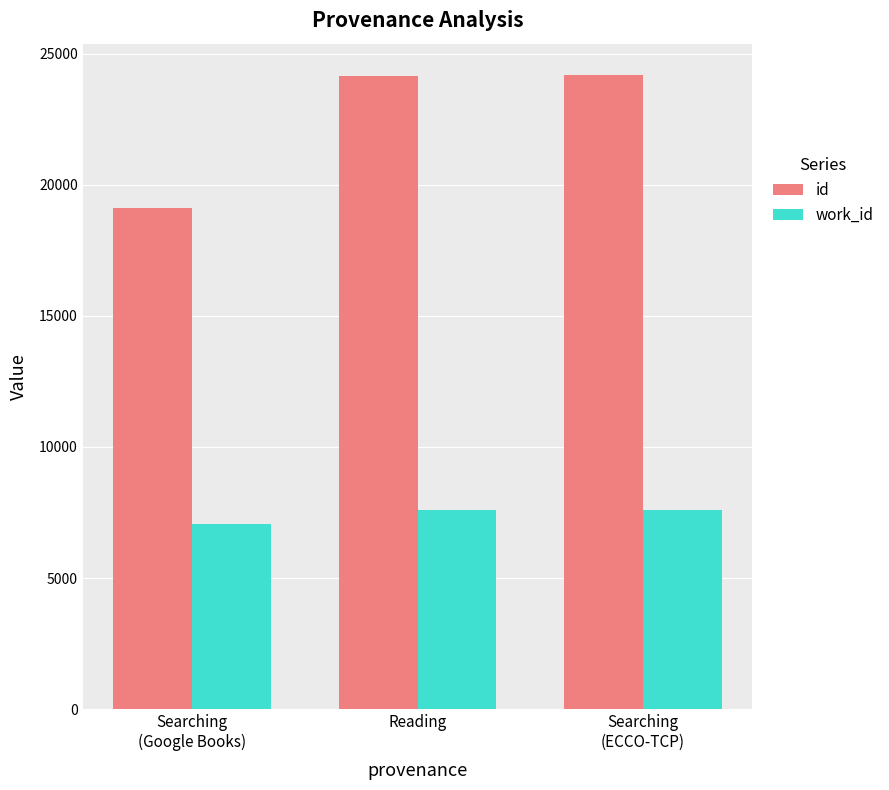

At how many categories does at least one series exceed 8650?

3